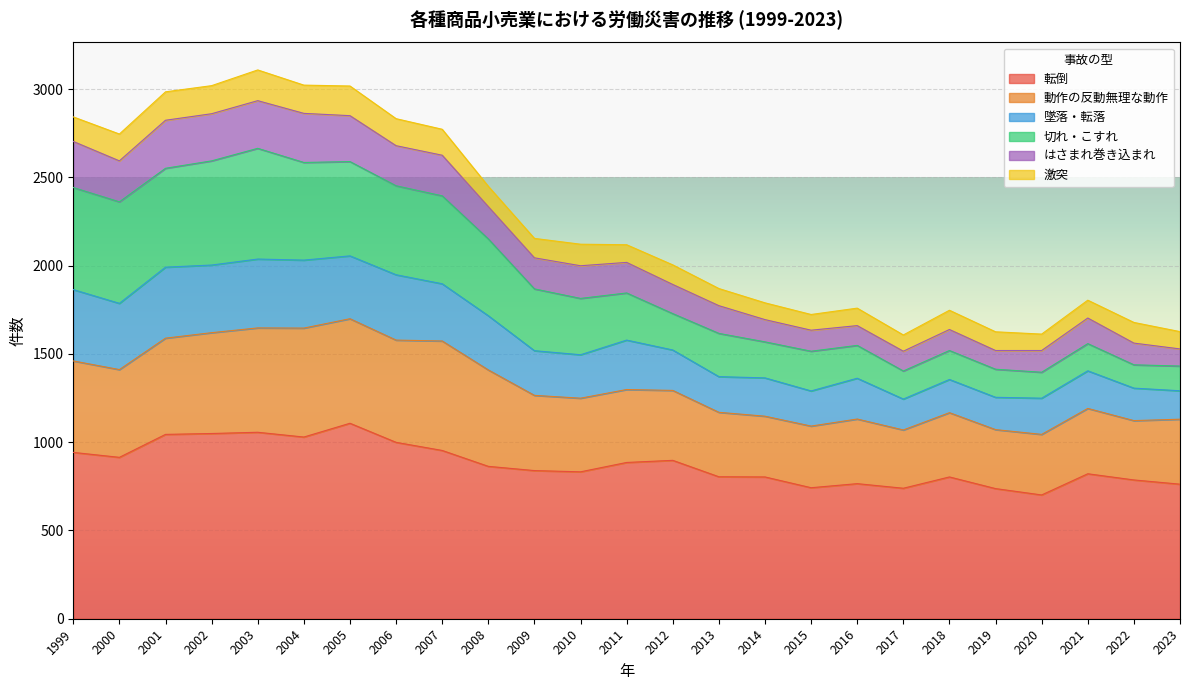

Is it true that 転倒 equals 762 at 2023?

True